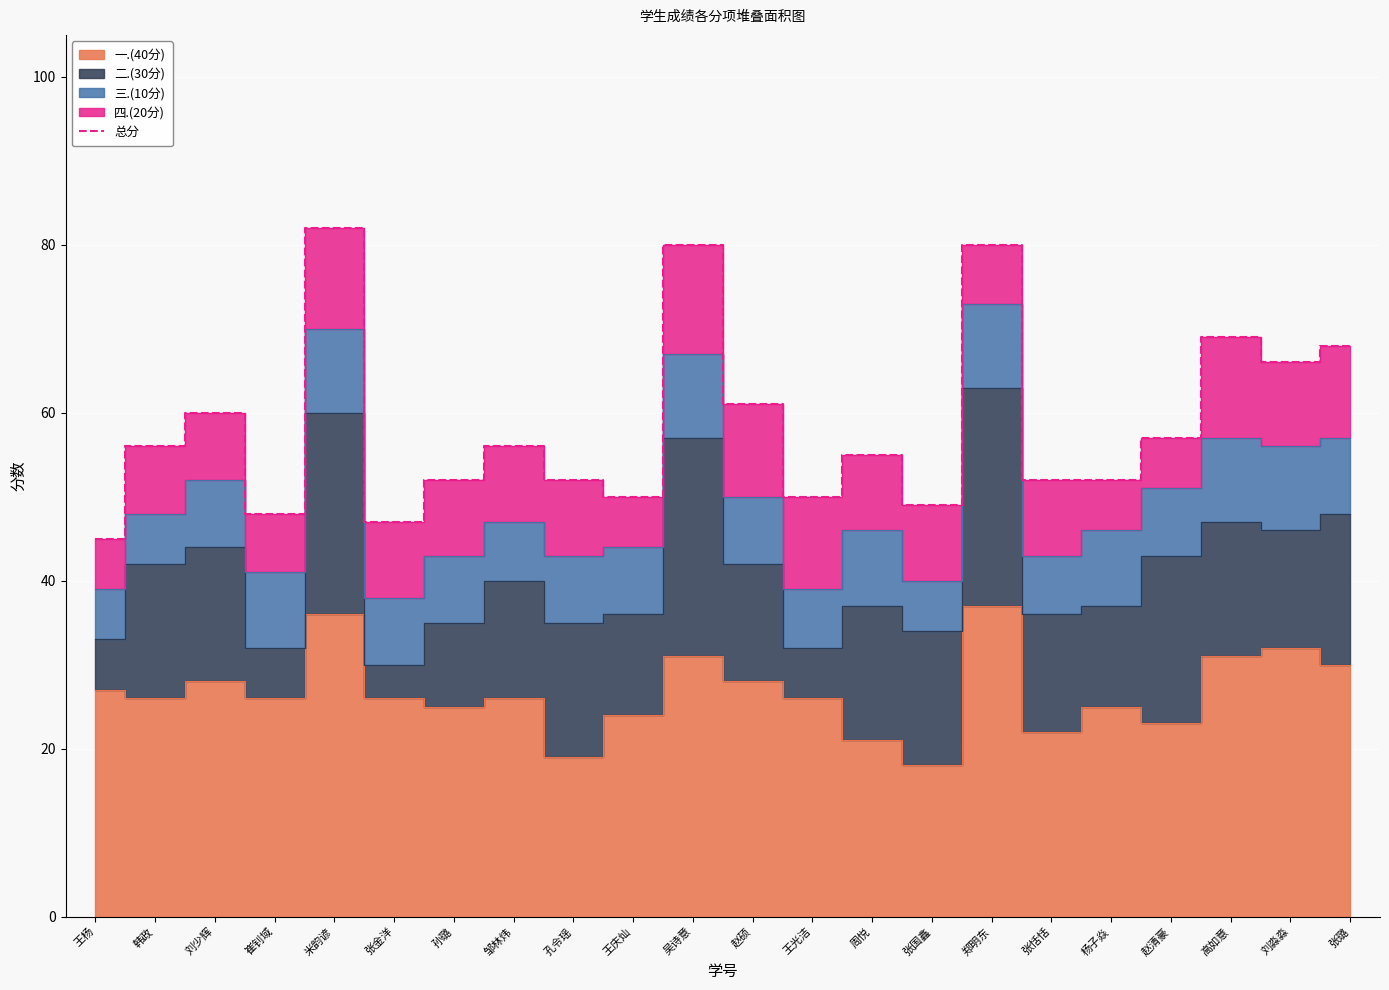

What is the difference between the values at 刘淼淼 and 吴诗意?

14